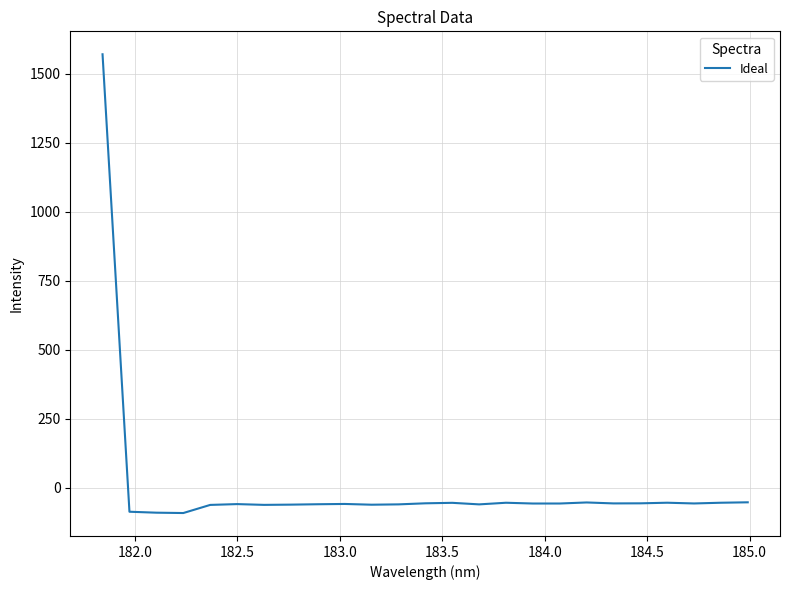

What is the smallest value displayed?

-91.7